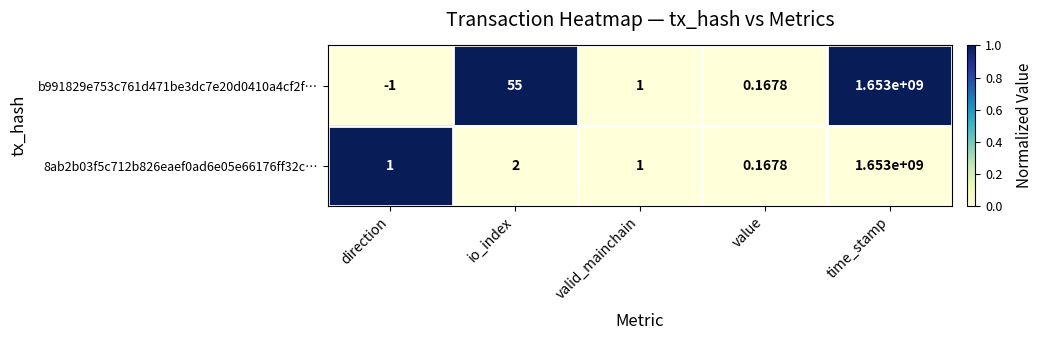

At which category is the sum across all series the highest?

time_stamp